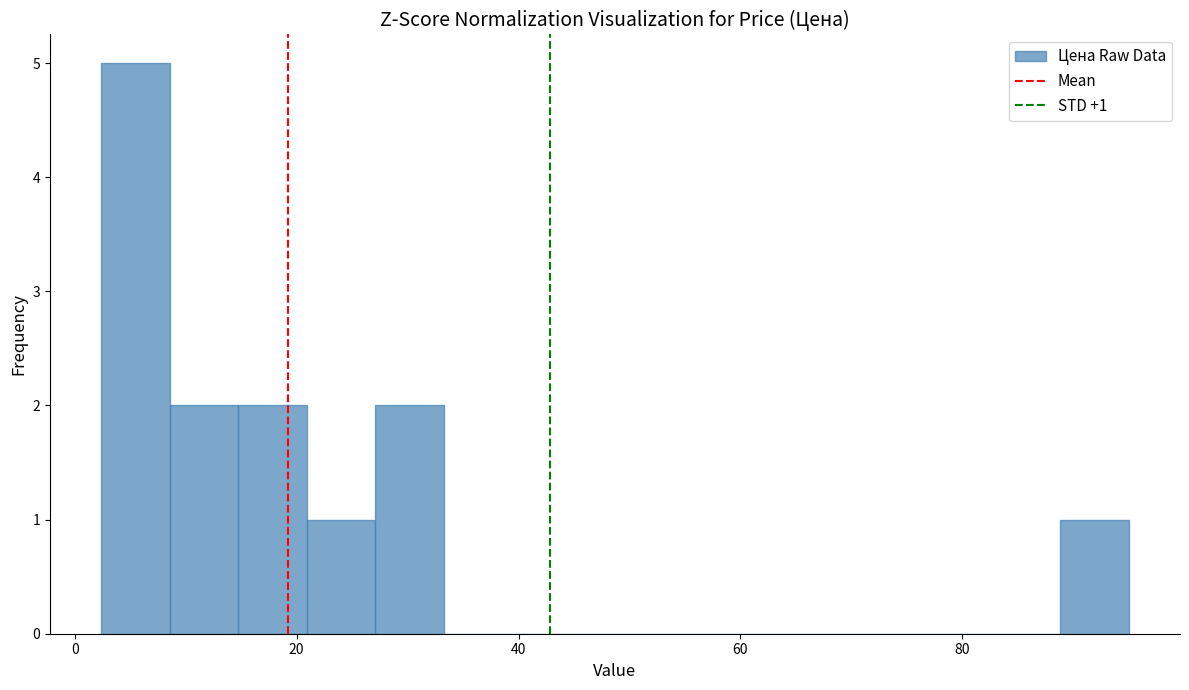

Around what value on the x-axis is the tallest bar? Give the approximate position of its centre, as read against the axis.

6